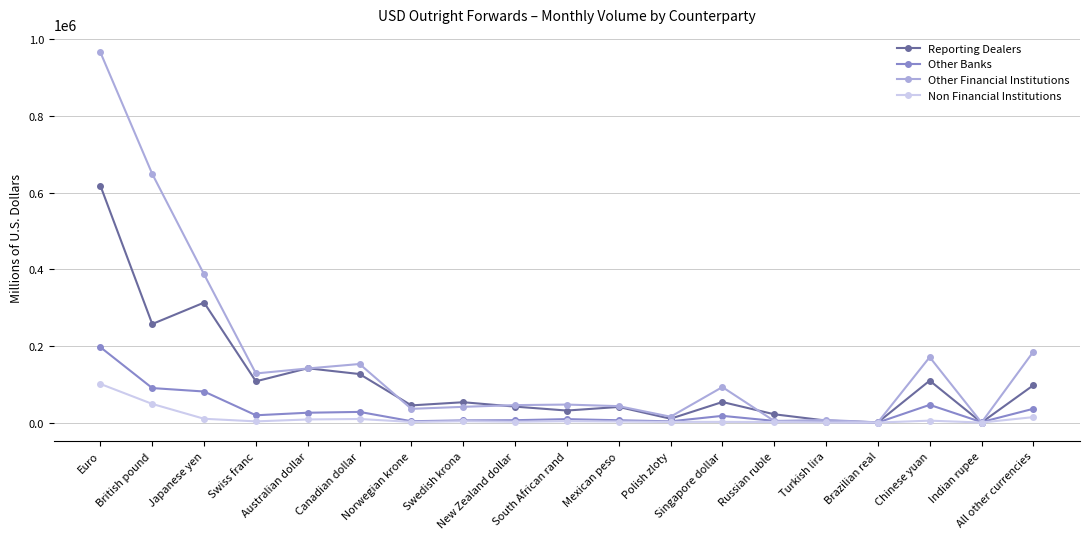

At which category does Reporting Dealers reach its first local peak?

Japanese yen